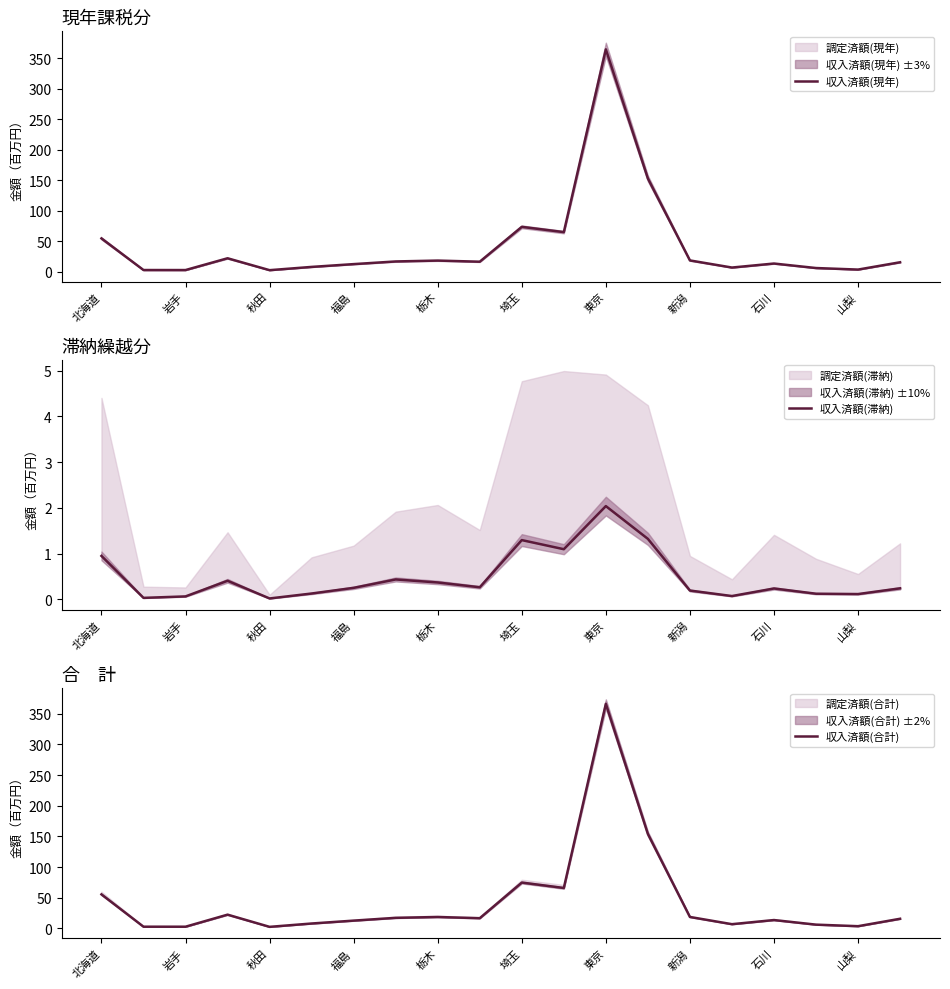

Which series changed the most between 栃木 and 東京?

収入済額(合計)